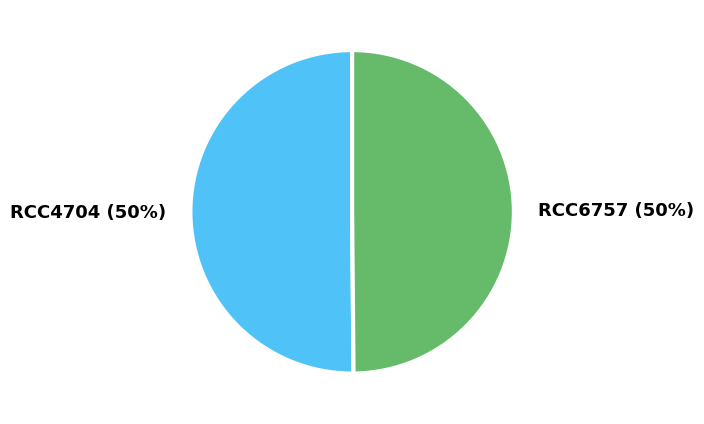

Approximately how many times larger is the value at RCC6757 compared to RCC4704?

1.0